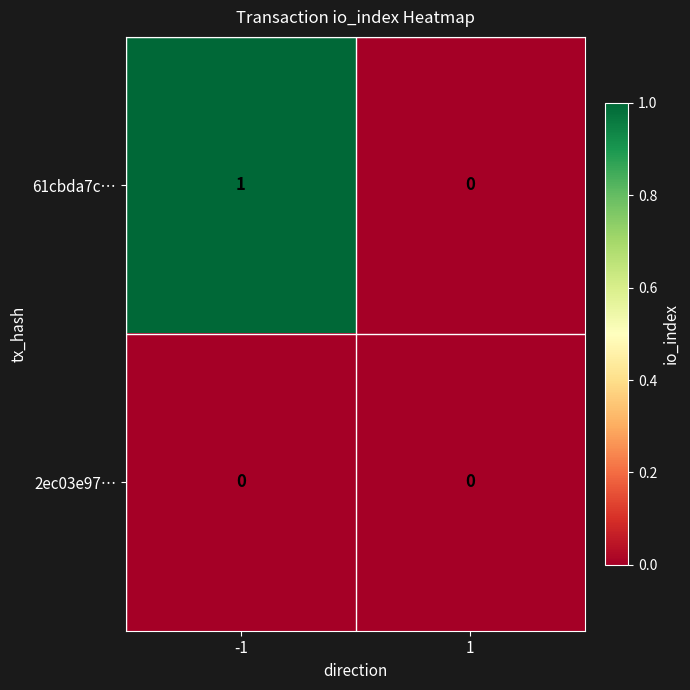

How many data points in 61cbda7c… are less than 1?

1